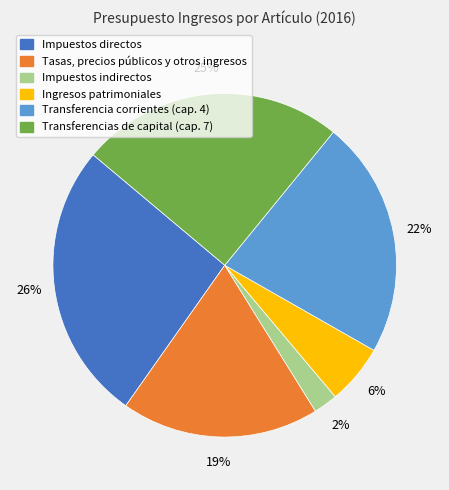

Is there a majority slice in this chart?

No